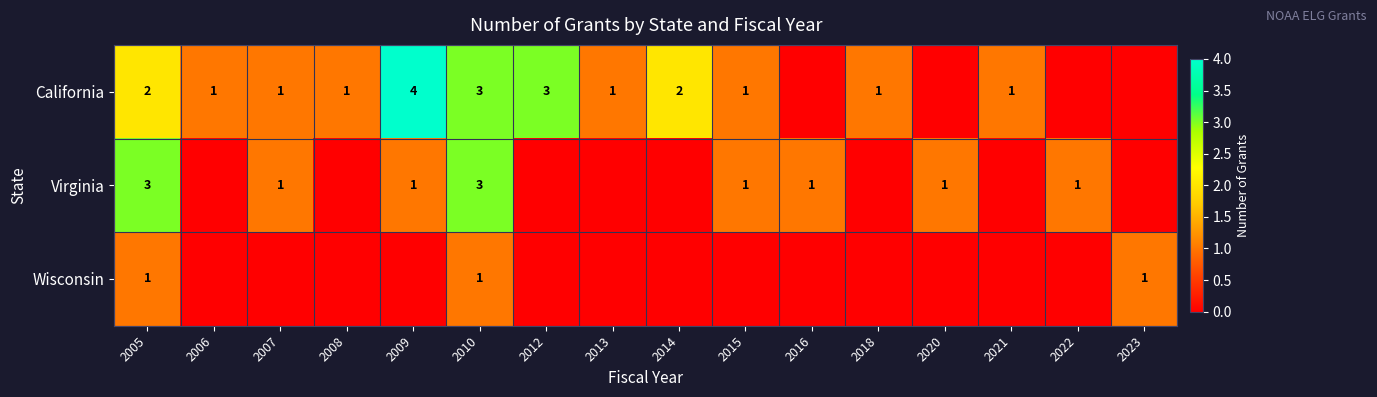

What is the sum of the California values at 2013 and 2009?

5